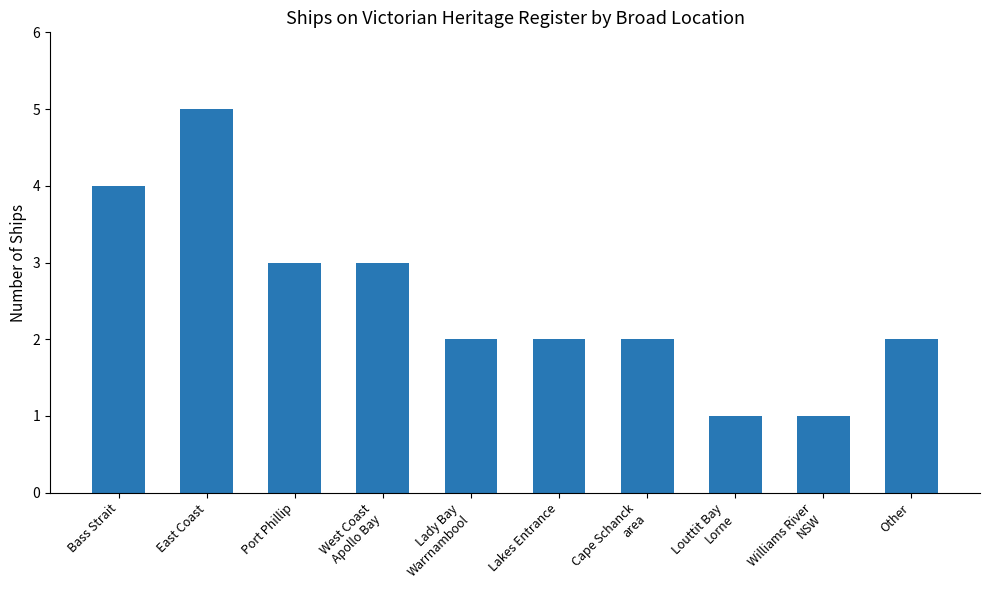

Which category has the highest value across all series?

East Coast